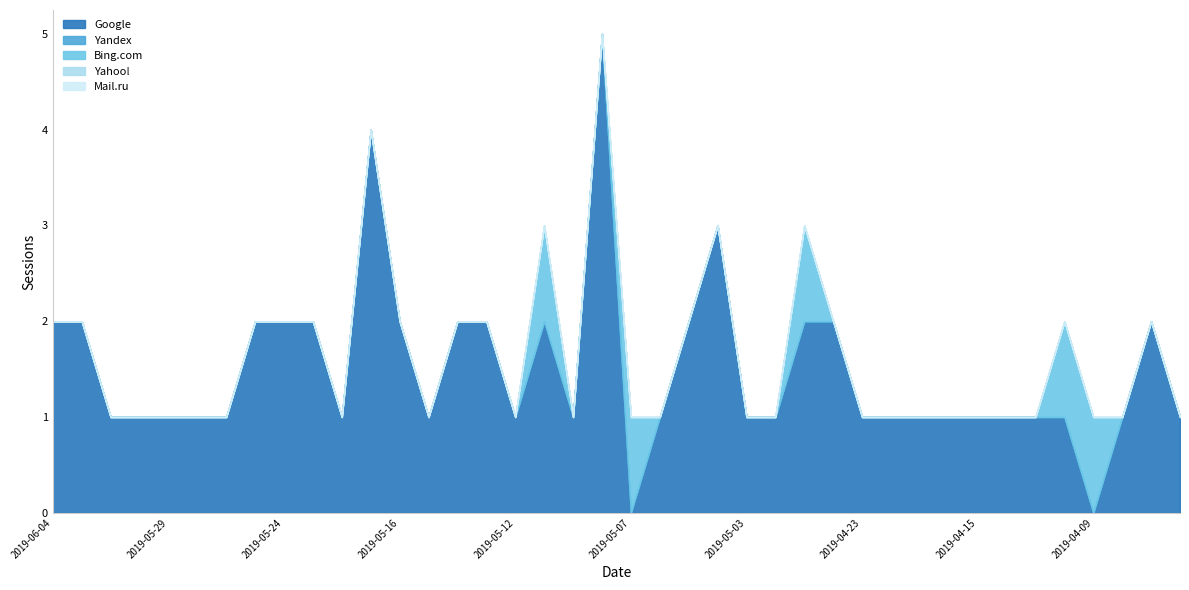

What is the total value across all series at 2019-04-13?

1